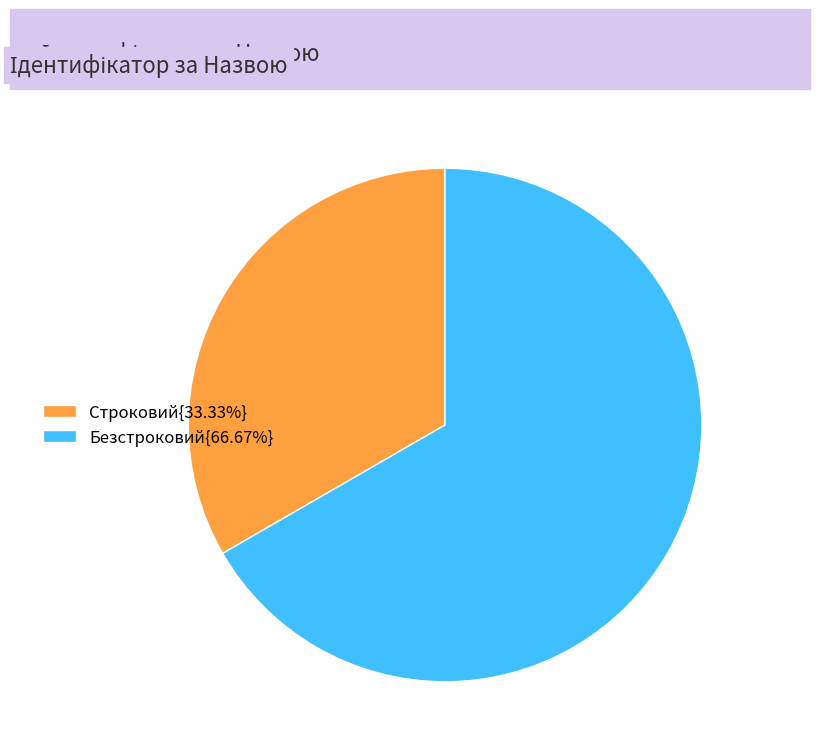

Is the sum of Строковий{33.33%} and Безстроковий{66.67%} greater than half?

Yes